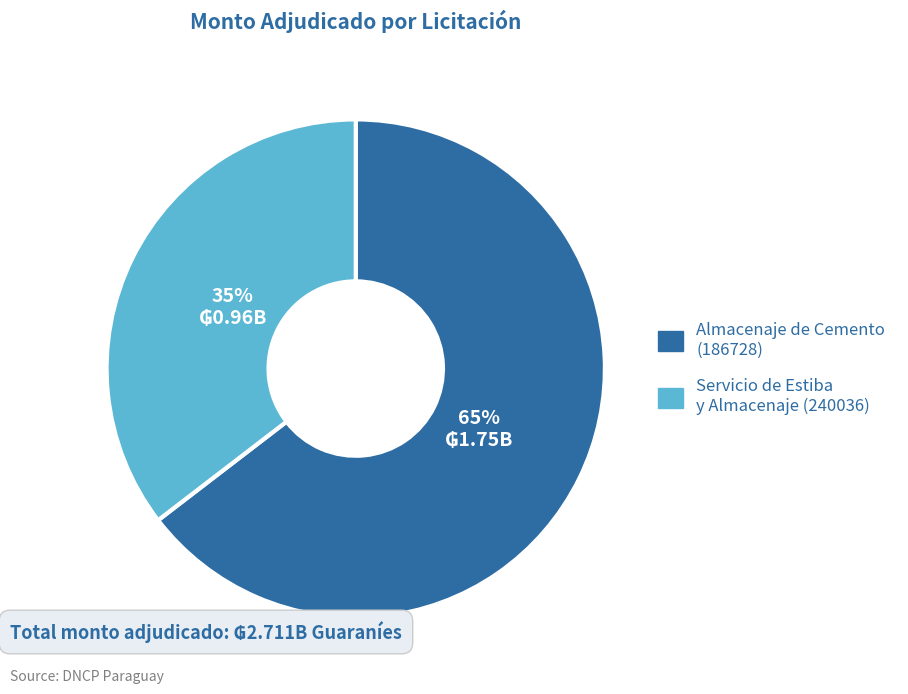

Is there a majority slice in this chart?

Yes